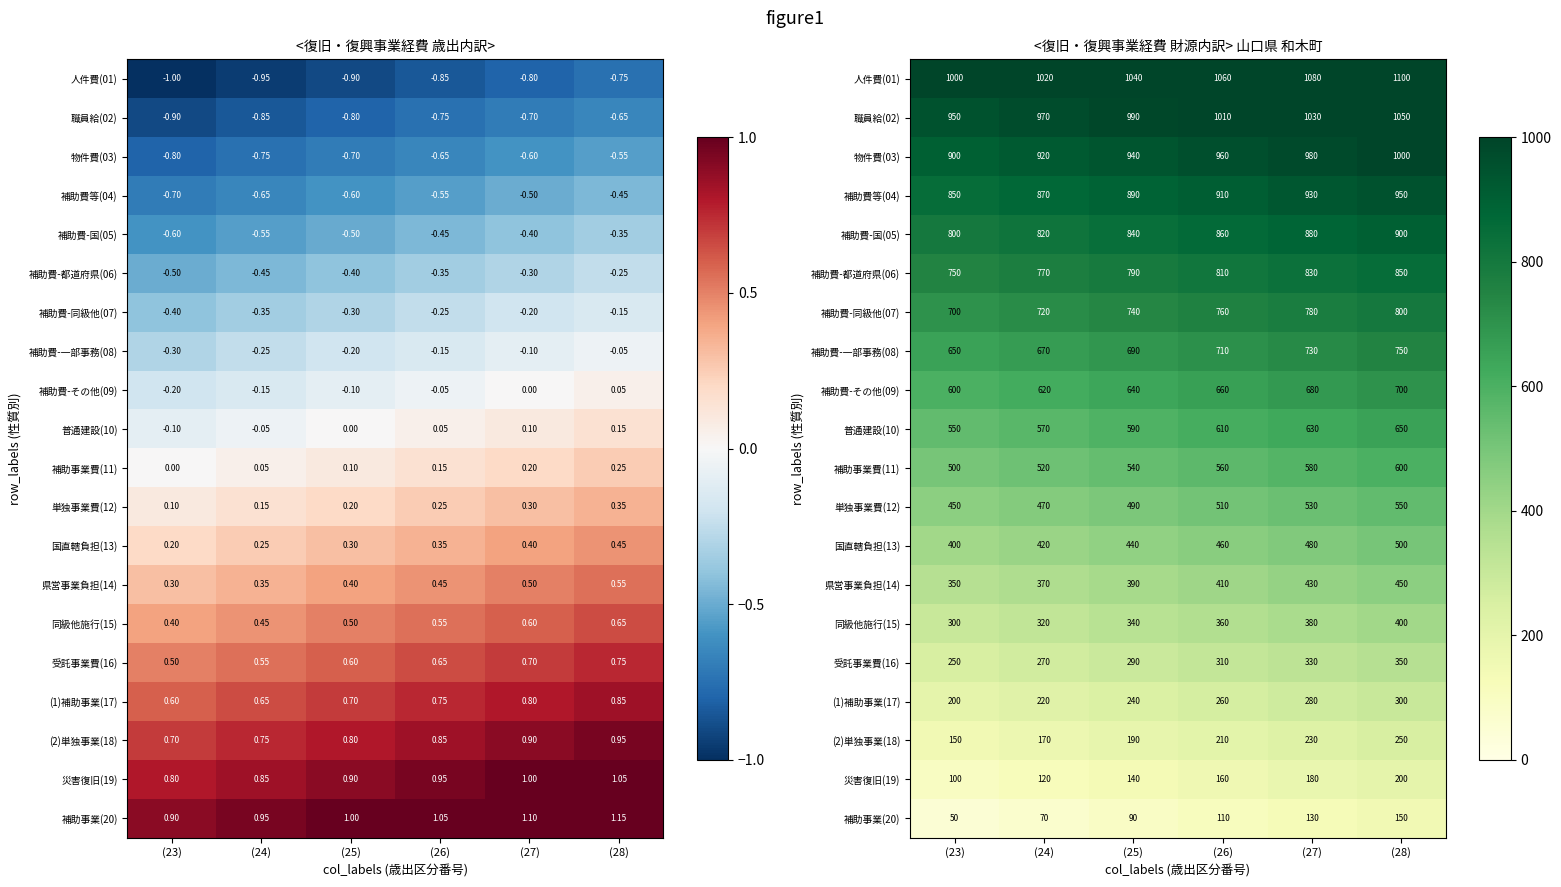

At which label is 職員給(02) closest to 1000?

(25)